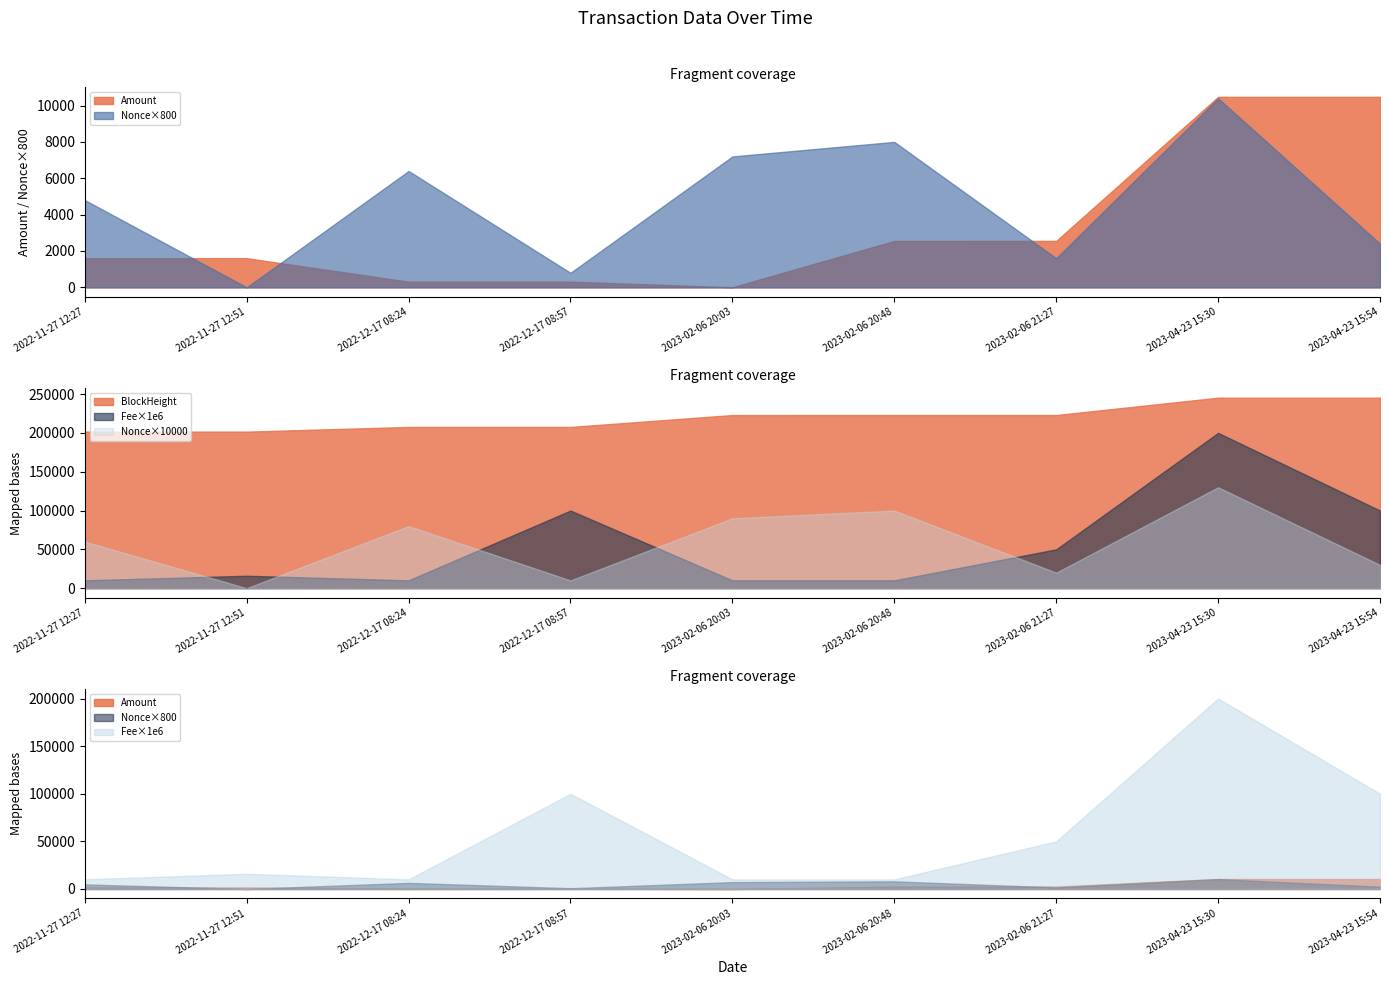

The value of BlockHeight at 2023-02-06 20:48 is 361887.7. True or false?

False